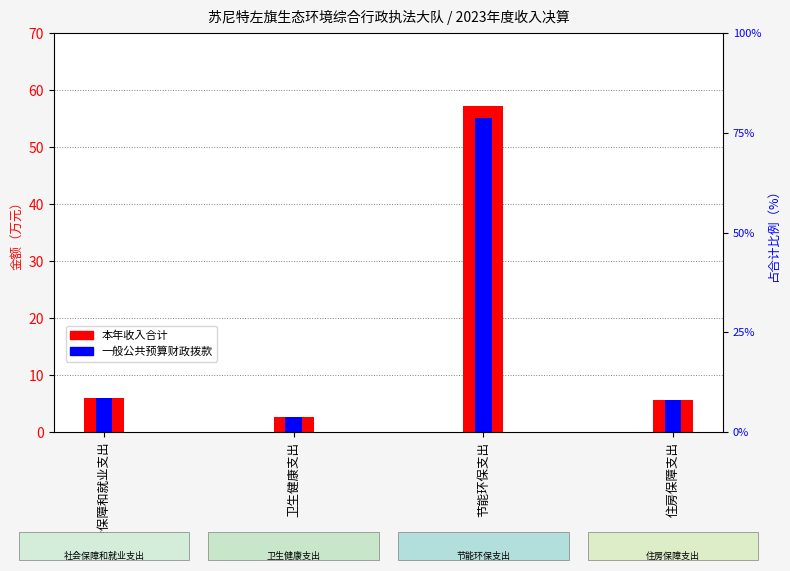

Reading left to right, list all the values displayed in this chart.

本年收入合计: 6.1	2.7	57.2	5.6
一般公共预算财政拨款: 6.1	2.7	55.2	5.6